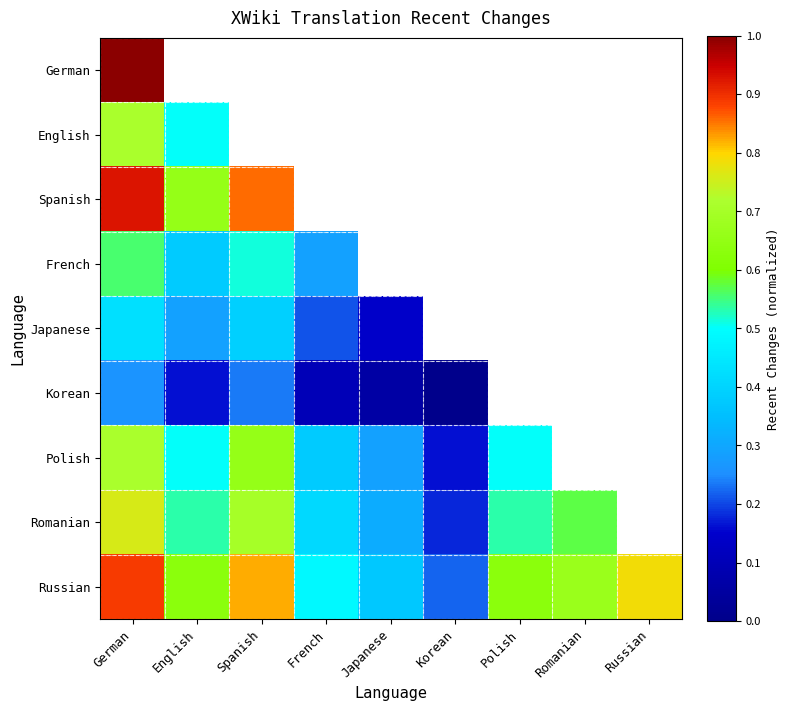

Which series has the widest spread of values?

Russian